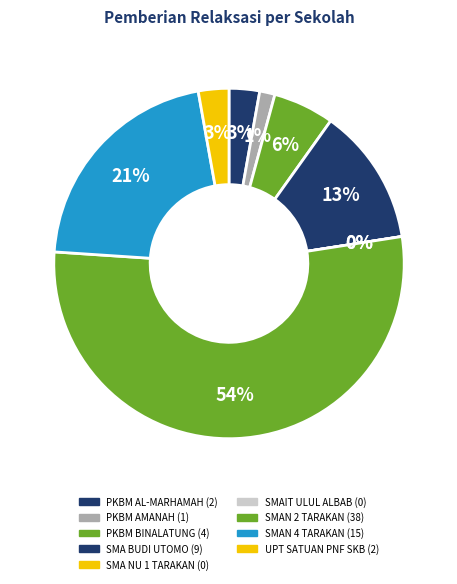

Which category has the biggest portion of the pie?

SMAN 2 TARAKAN